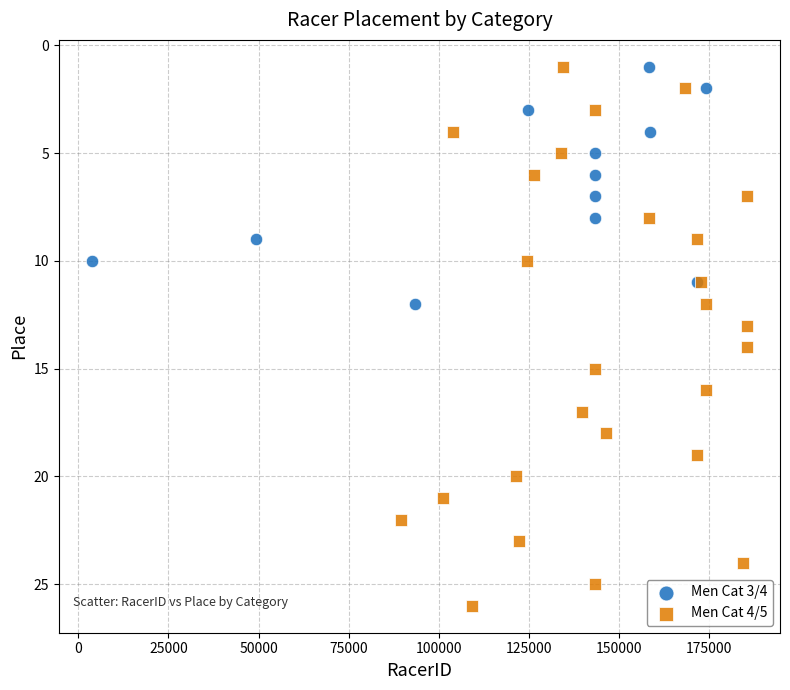

Which series contains the highest Y value?

Men Cat 4/5